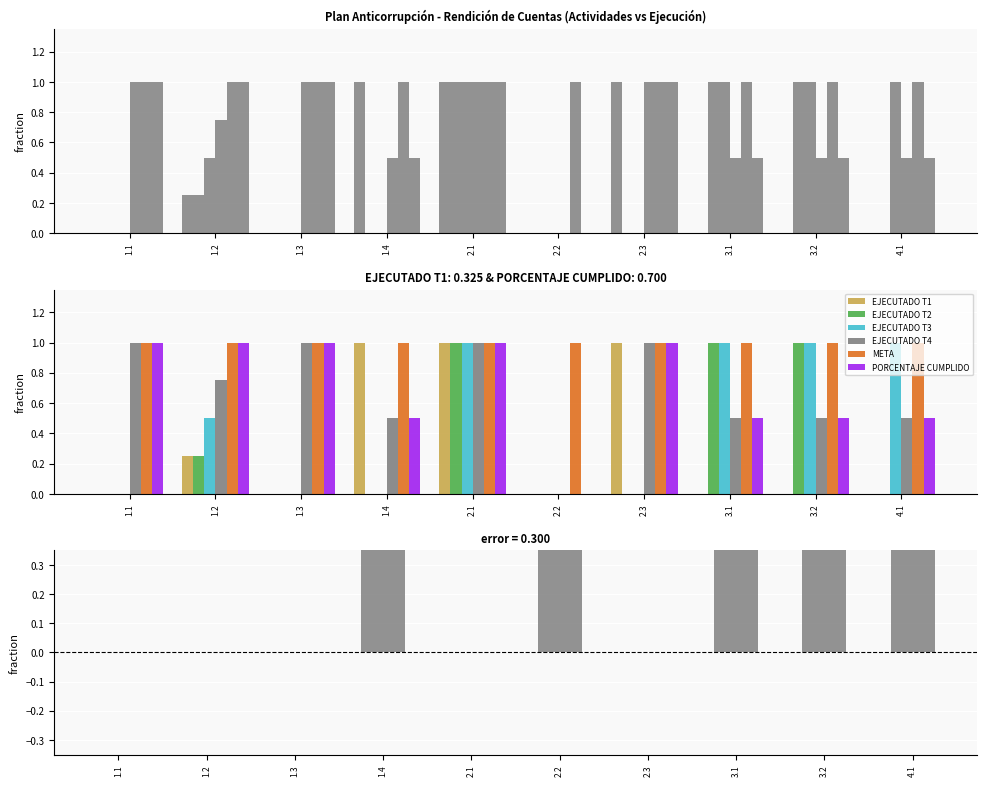

What is the value of the EJECUTADO T1 bar at the 7th from the left?

1.0